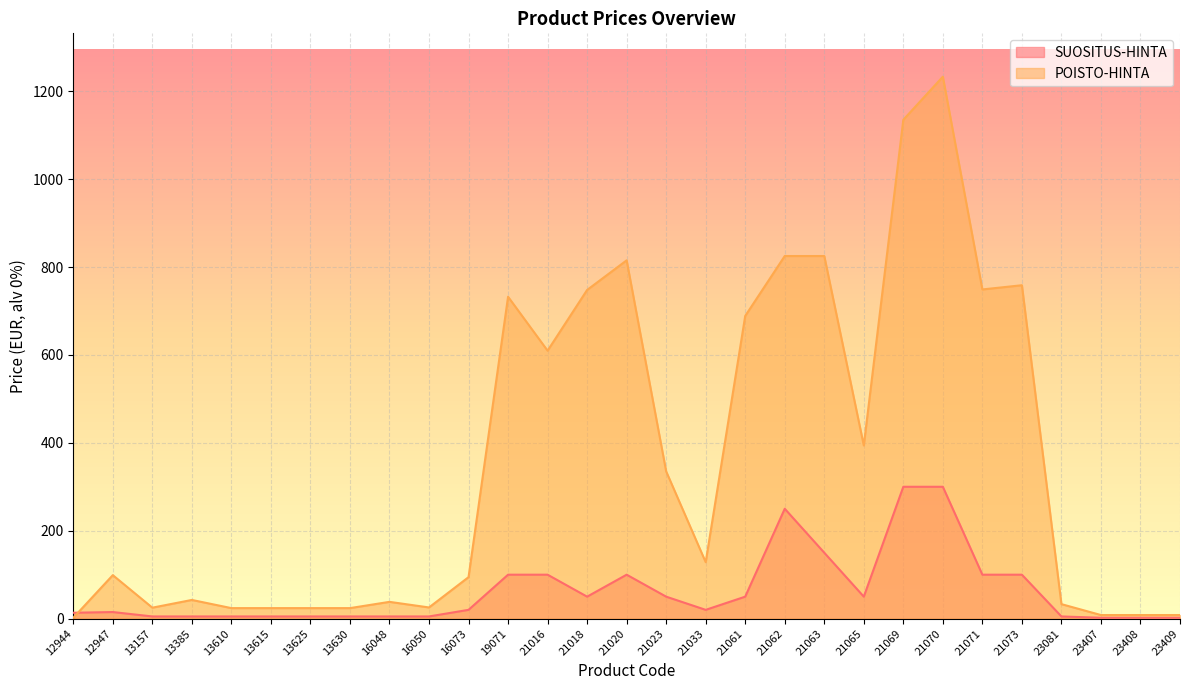

What is the spread (max minus min) of values at 21069?

835.0